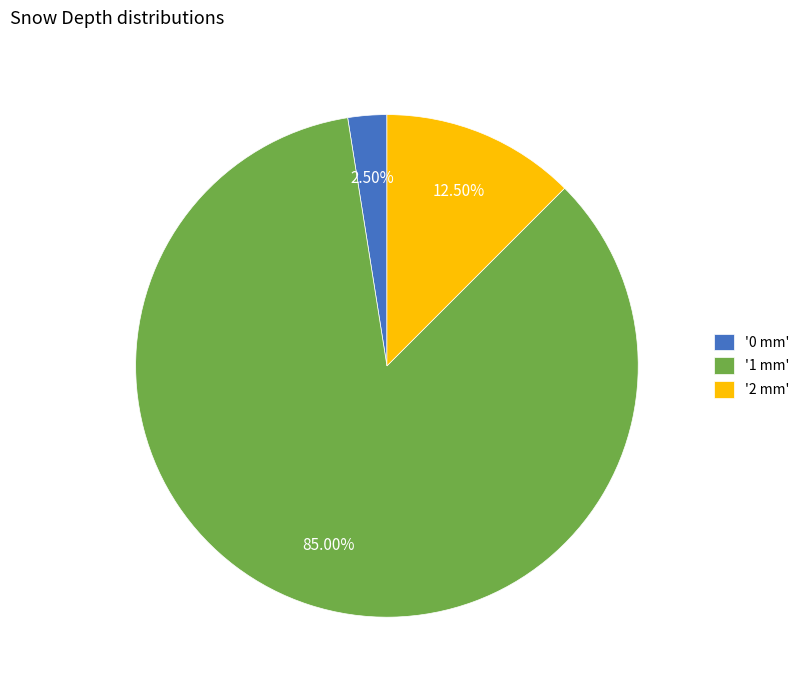

Which category has the biggest portion of the pie?

'1 mm'